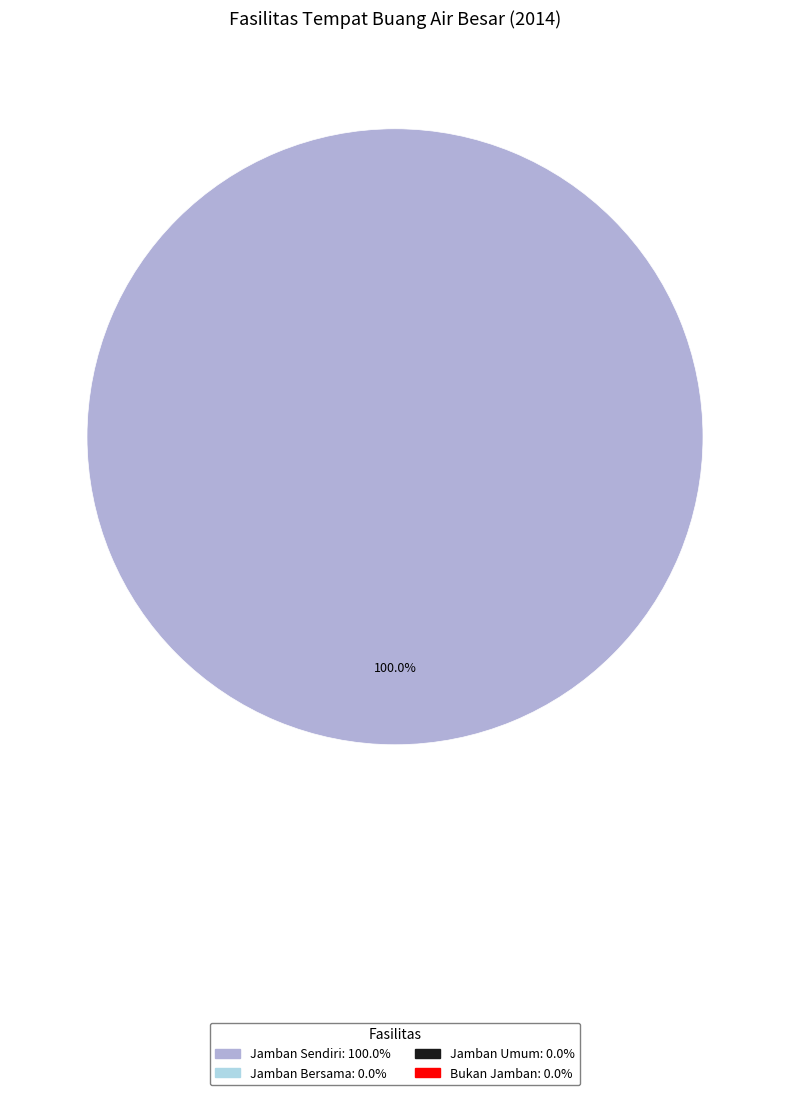

Count the number of slices in the pie.

1